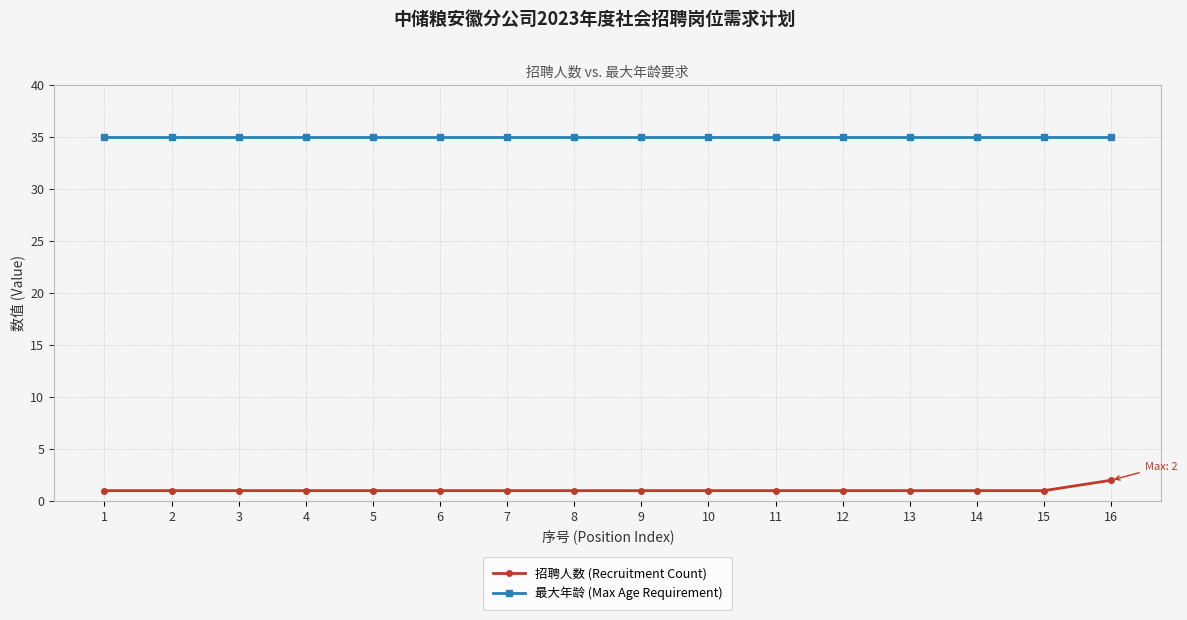

The value of 最大年龄 (Max Age Requirement) at 1 is 47. True or false?

False